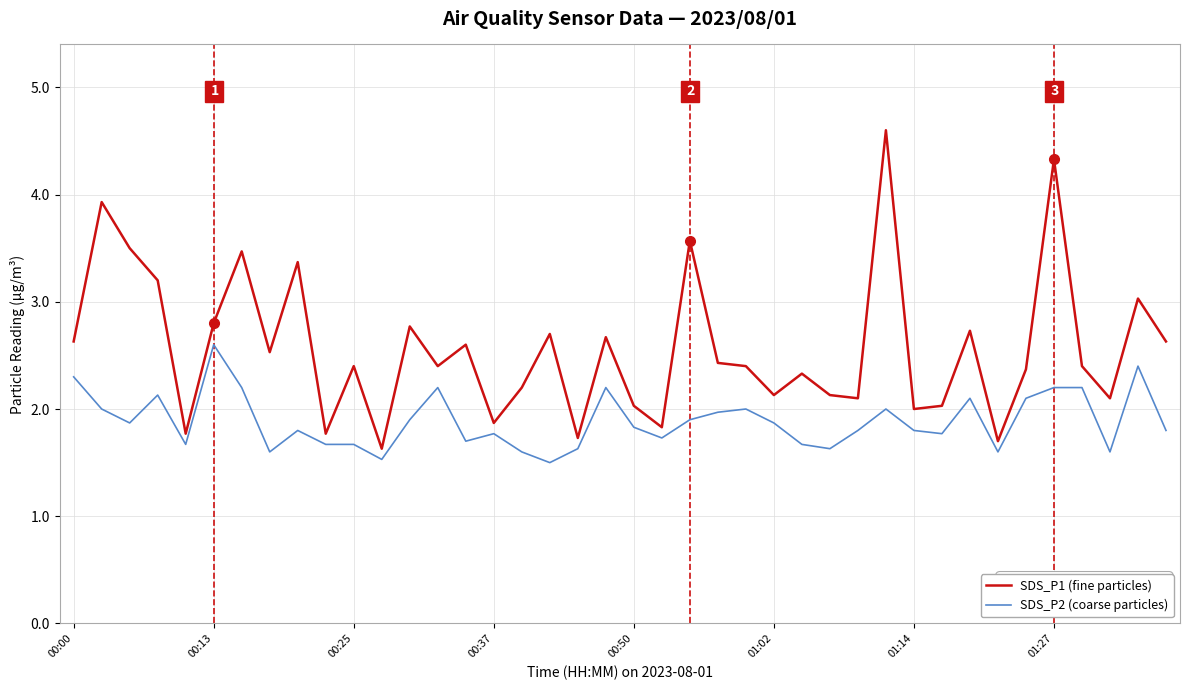

Which series has the largest range (max minus min)?

SDS_P1 (fine particles)